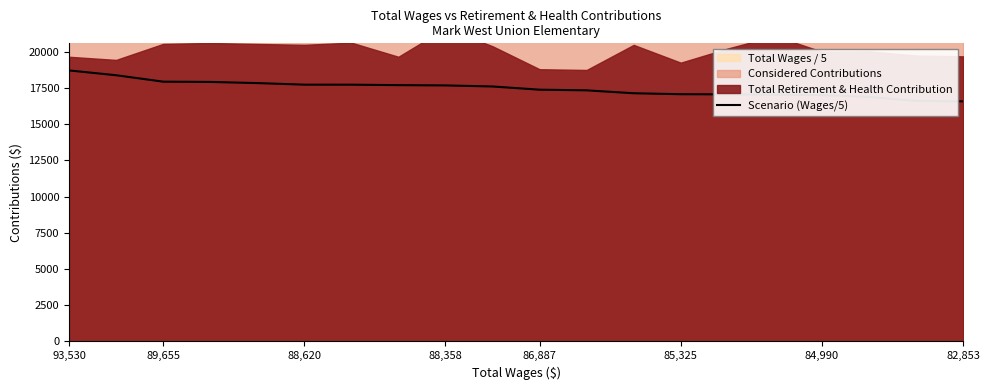

How many lines are shown in the chart?

1